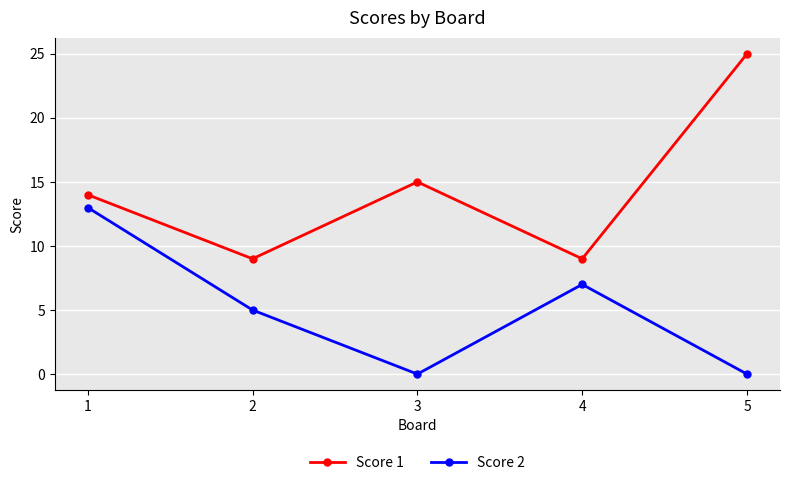

Which series has the largest total across all categories?

Score 1